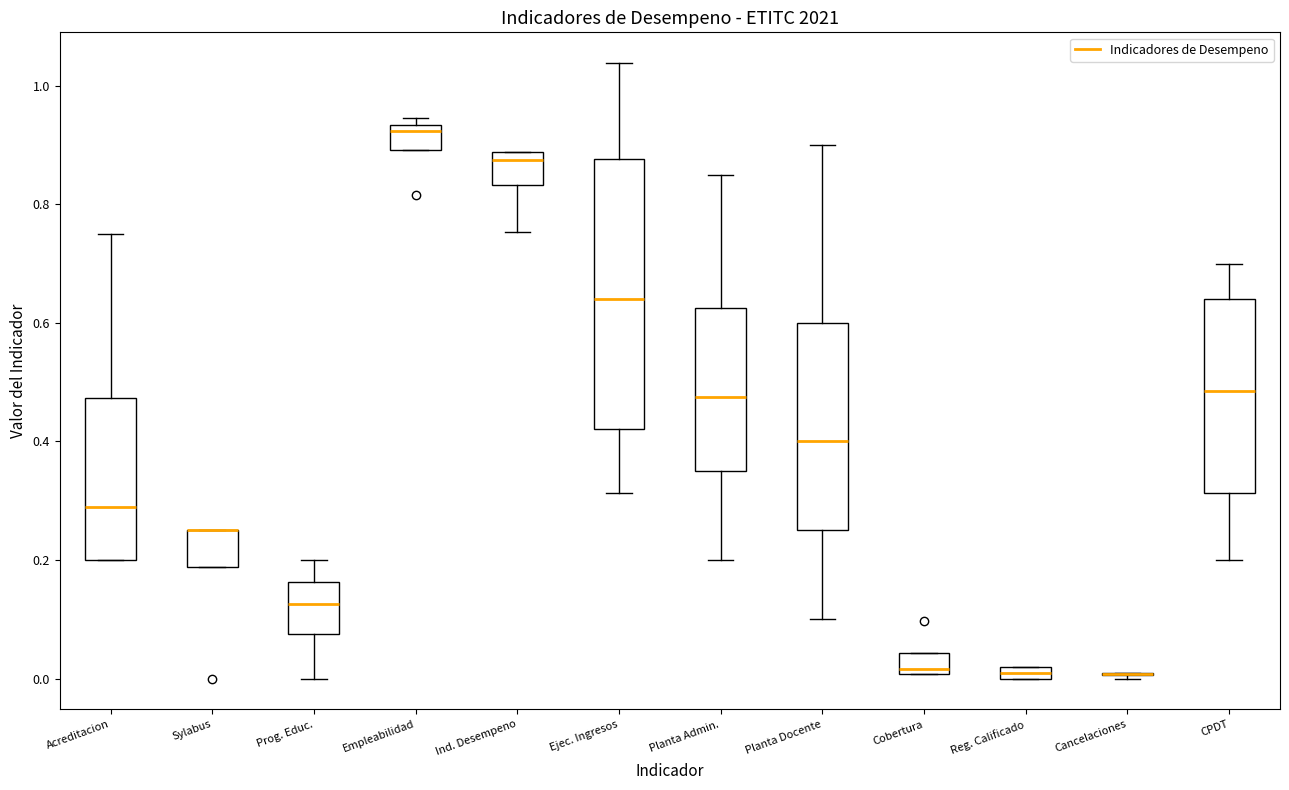

Where is the upper edge of the box for Cobertura on the y-axis? The values are not printed on the chart, so give them approximately, as read against the axis.

0.04